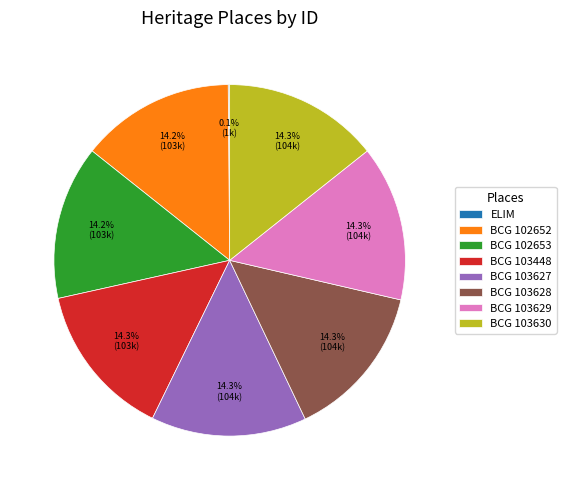

Approximately how many times larger is the value at BCG 102652 compared to BCG 102653?

1.0